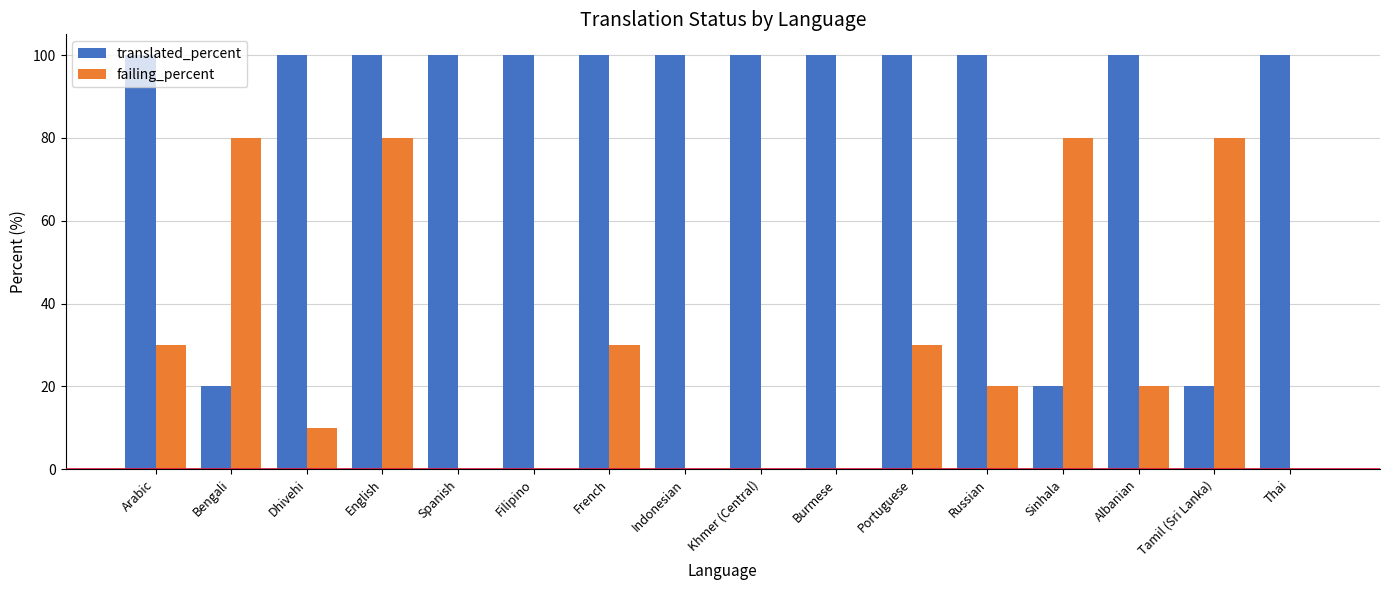

How many series are shown in this chart?

2